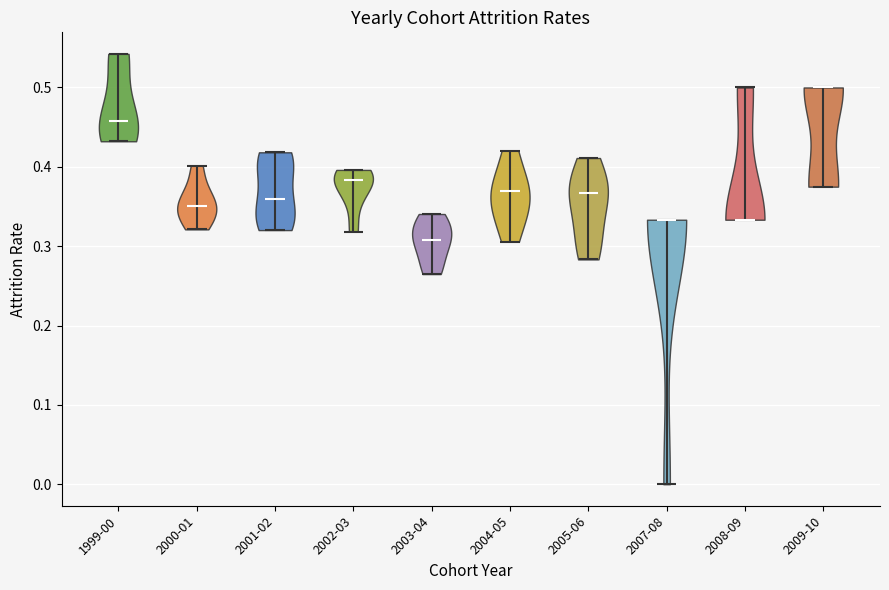

Reading left to right, read every violin against the y-axis: where its median line is, and the lowest and highest points it reaches. The values are not printed on the chart, so give them approximately, as read against the axis.

1999-00: median line 0.46, lowest point 0.43, highest point 0.54
2000-01: median line 0.35, lowest point 0.32, highest point 0.40
2001-02: median line 0.36, lowest point 0.32, highest point 0.42
2002-03: median line 0.38, lowest point 0.32, highest point 0.40
2003-04: median line 0.31, lowest point 0.26, highest point 0.34
2004-05: median line 0.37, lowest point 0.31, highest point 0.42
2005-06: median line 0.37, lowest point 0.28, highest point 0.41
2007-08: median line 0.33, lowest point 0.00, highest point 0.33
2008-09: median line 0.33, lowest point 0.33, highest point 0.50
2009-10: median line 0.50, lowest point 0.38, highest point 0.50